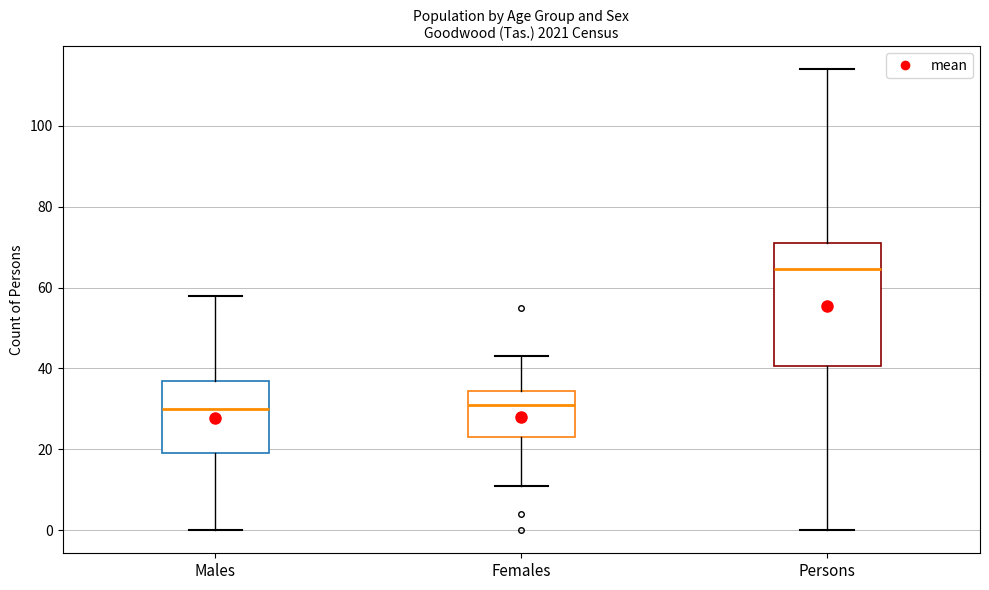

Where does the upper whisker of the box for Males end on the y-axis? The values are not printed on the chart, so give them approximately, as read against the axis.

58